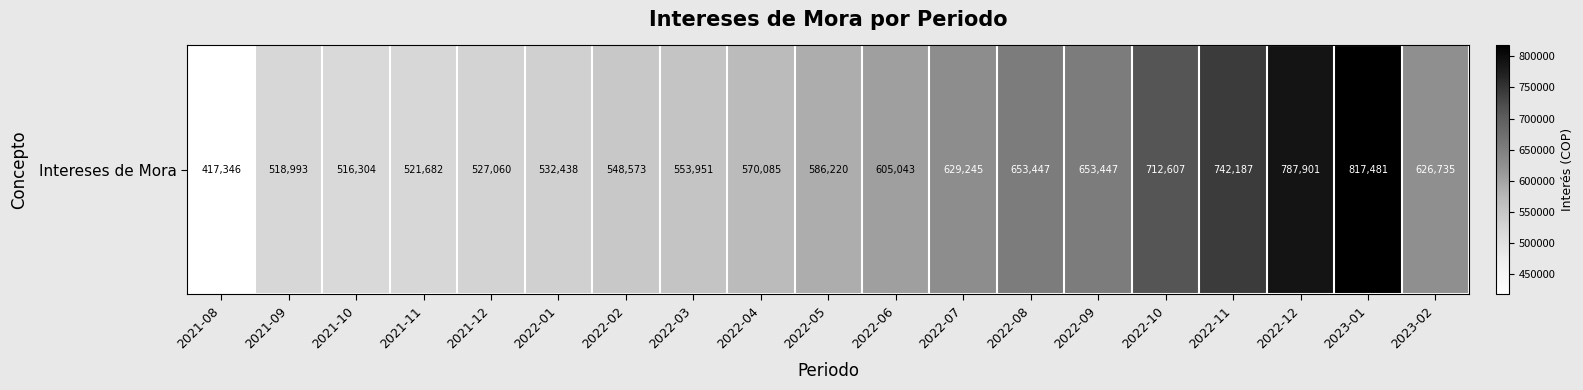

What is the change in value from 2021-11 to 2022-03?

+32269.0